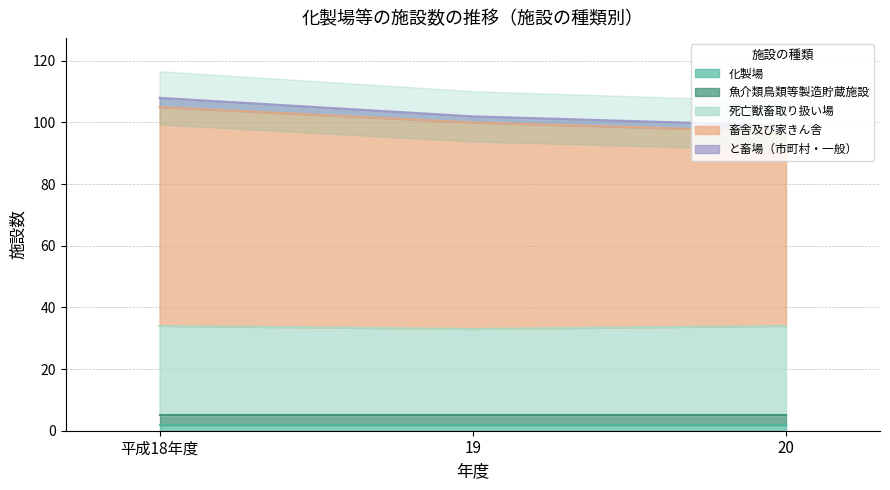

The value of と畜場（市町村・一般） at 20 is 2. True or false?

True